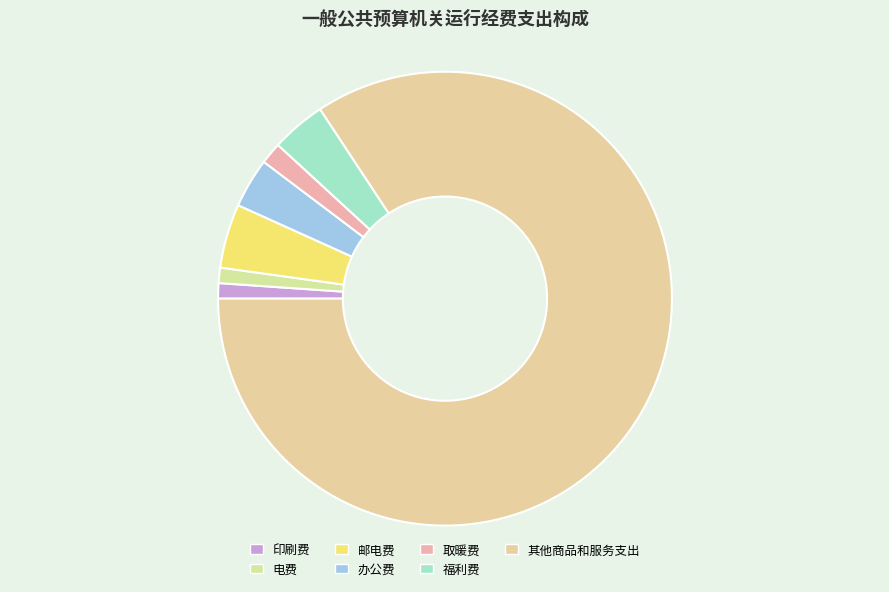

To the nearest percent, what is the average slice percentage?

14%